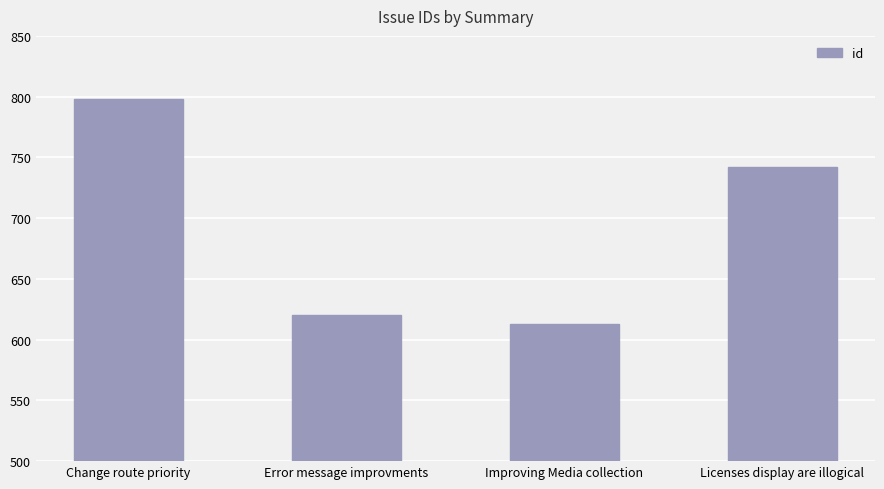

What position from the left is Improving Media collection?

3